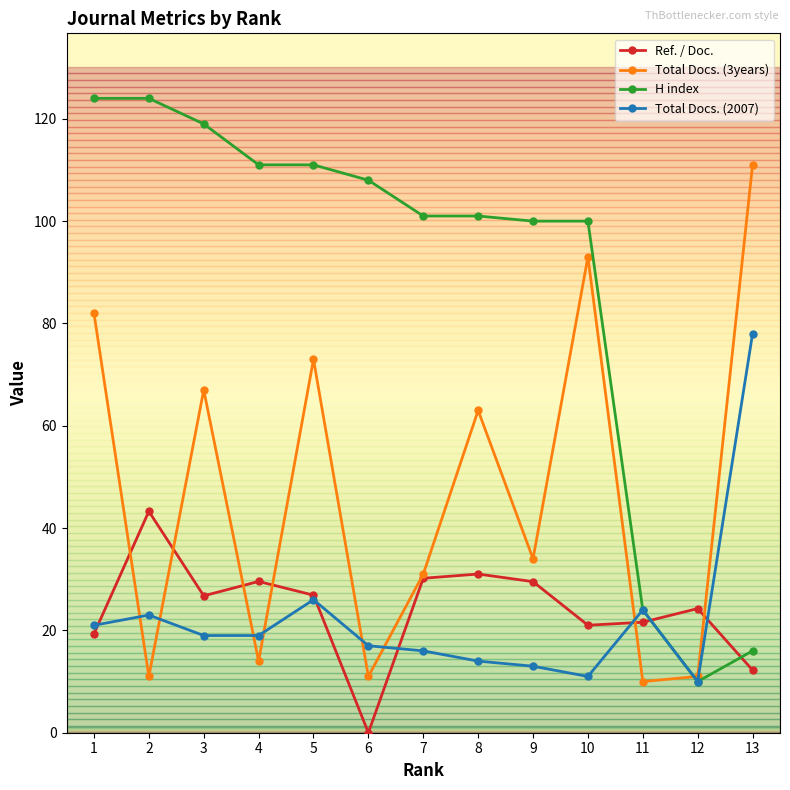

Where is the first local maximum for Ref. / Doc.?

2